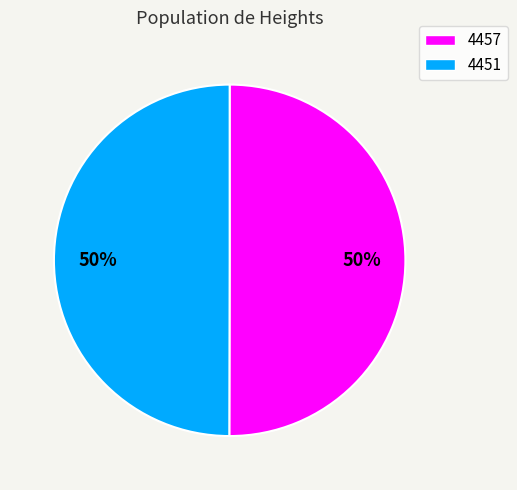

To the nearest percent, what is the combined percentage of 4457 and 4451?

100%